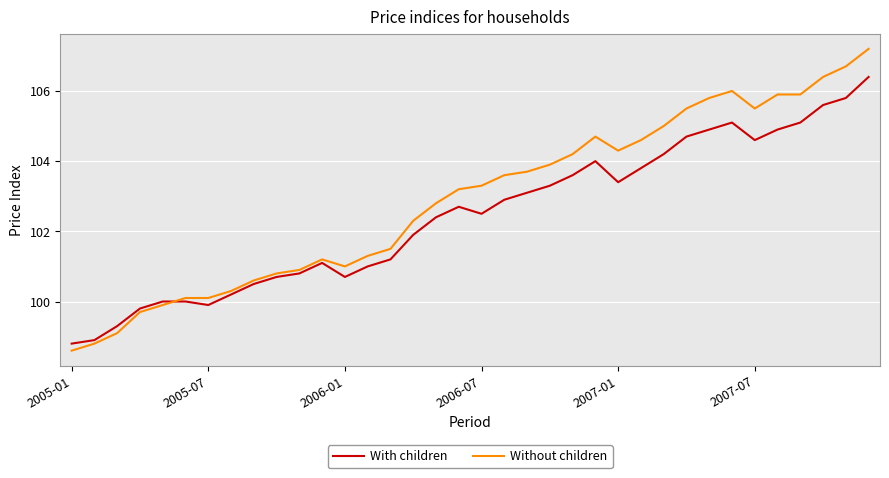

List the series in order of their peak value, lowest first.

With children, Without children